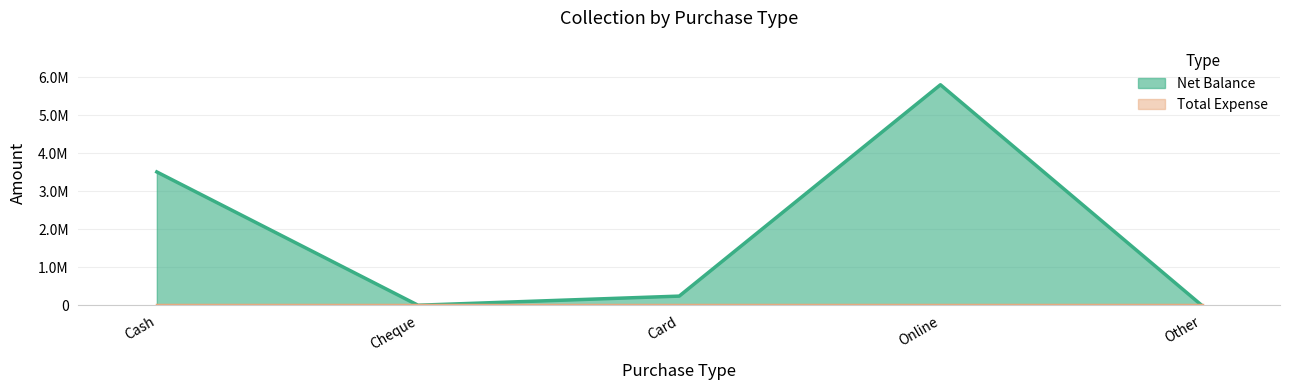

The value at Other is -3300366. True or false?

False